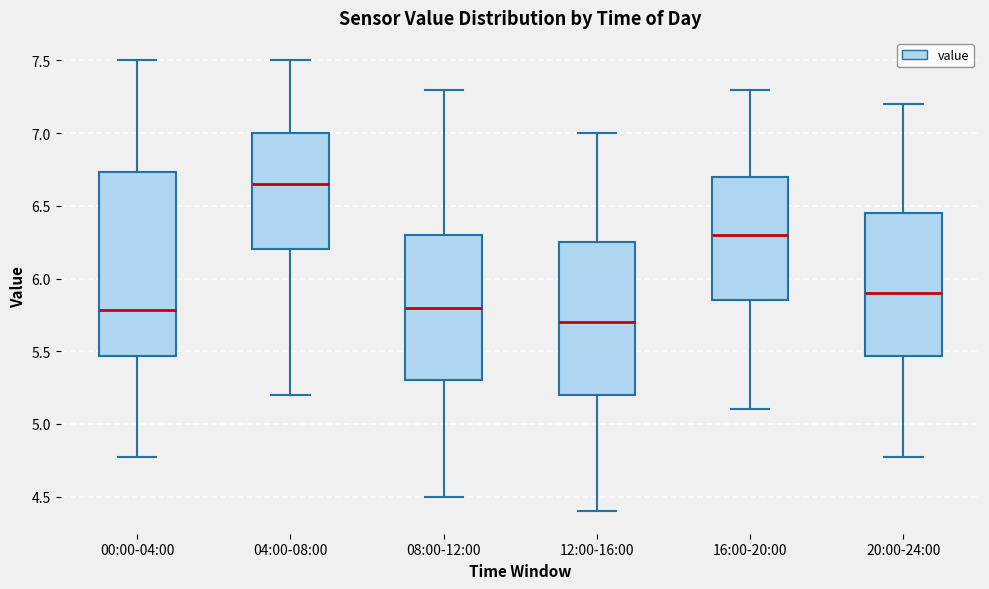

Where does the upper whisker of the box for 00:00-04:00 end on the y-axis? The values are not printed on the chart, so give them approximately, as read against the axis.

7.50